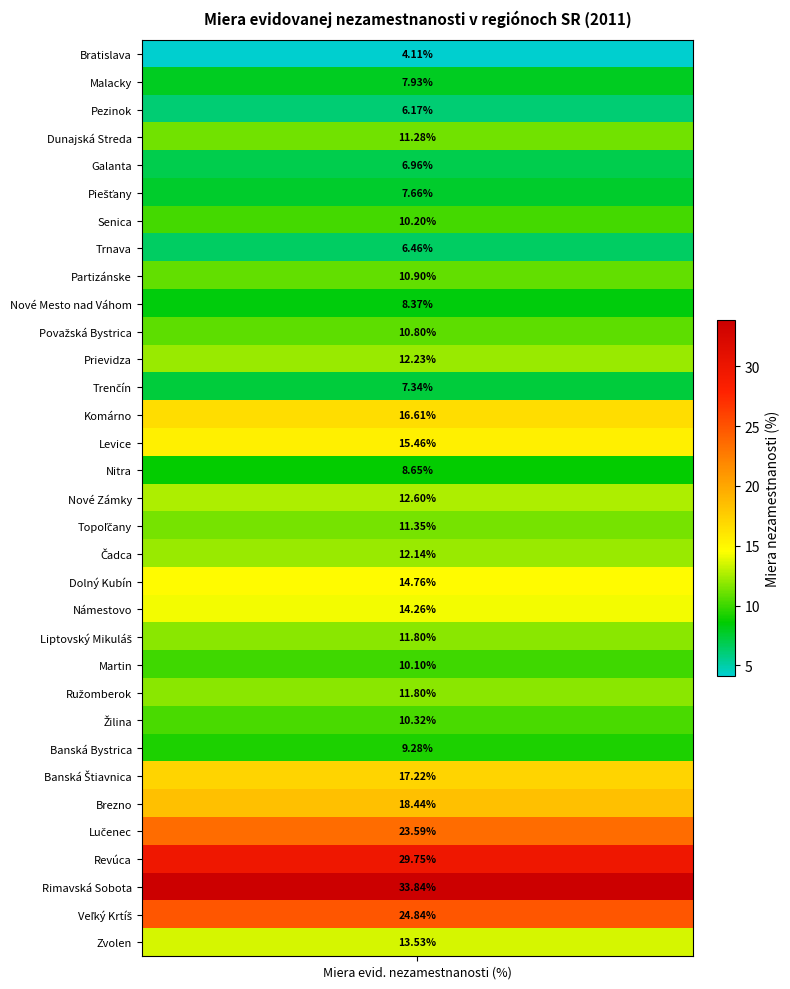

Which has a higher value, 10 or 26?

26